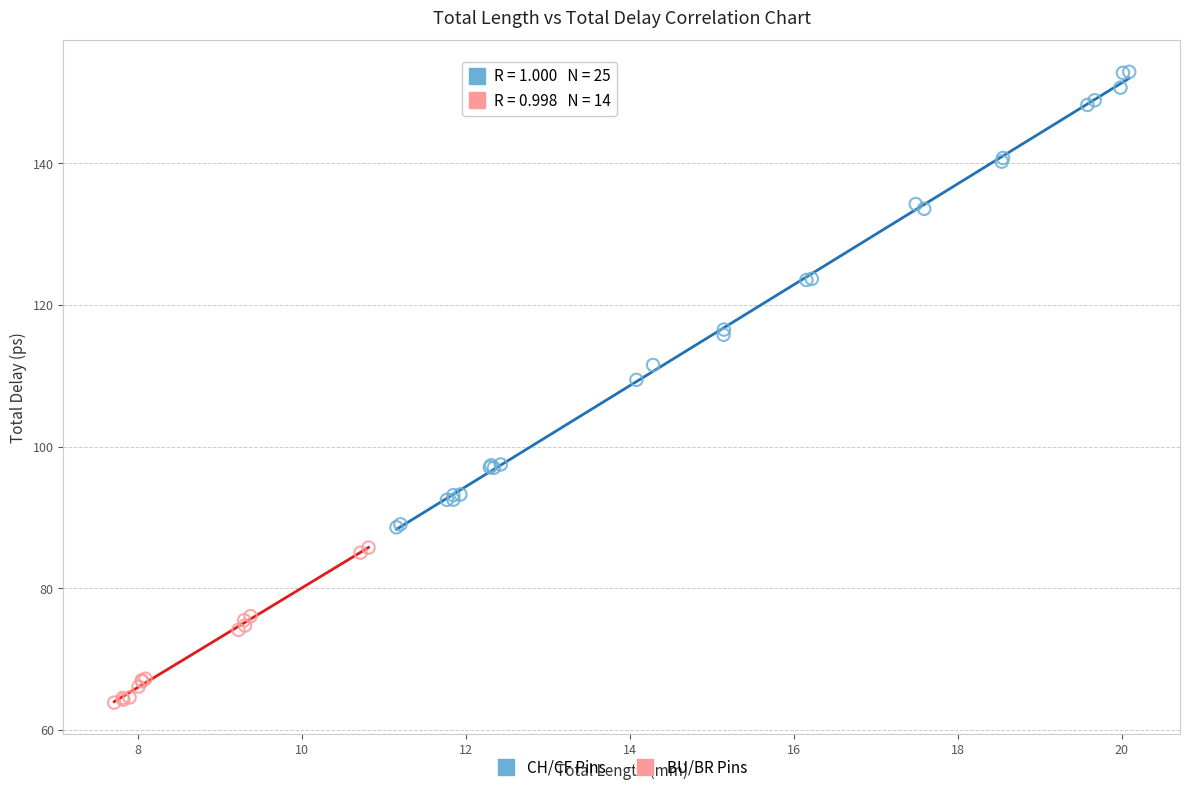

What are all the series names shown in the legend?

CH/CF Pins, BU/BR Pins